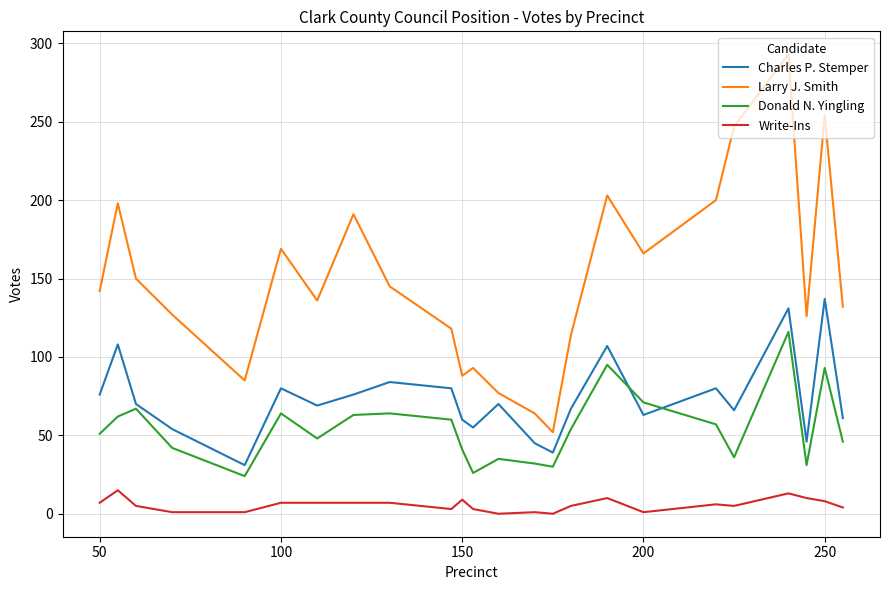

After their last crossing, which series has the higher values: Charles P. Stemper or Donald N. Yingling?

Charles P. Stemper